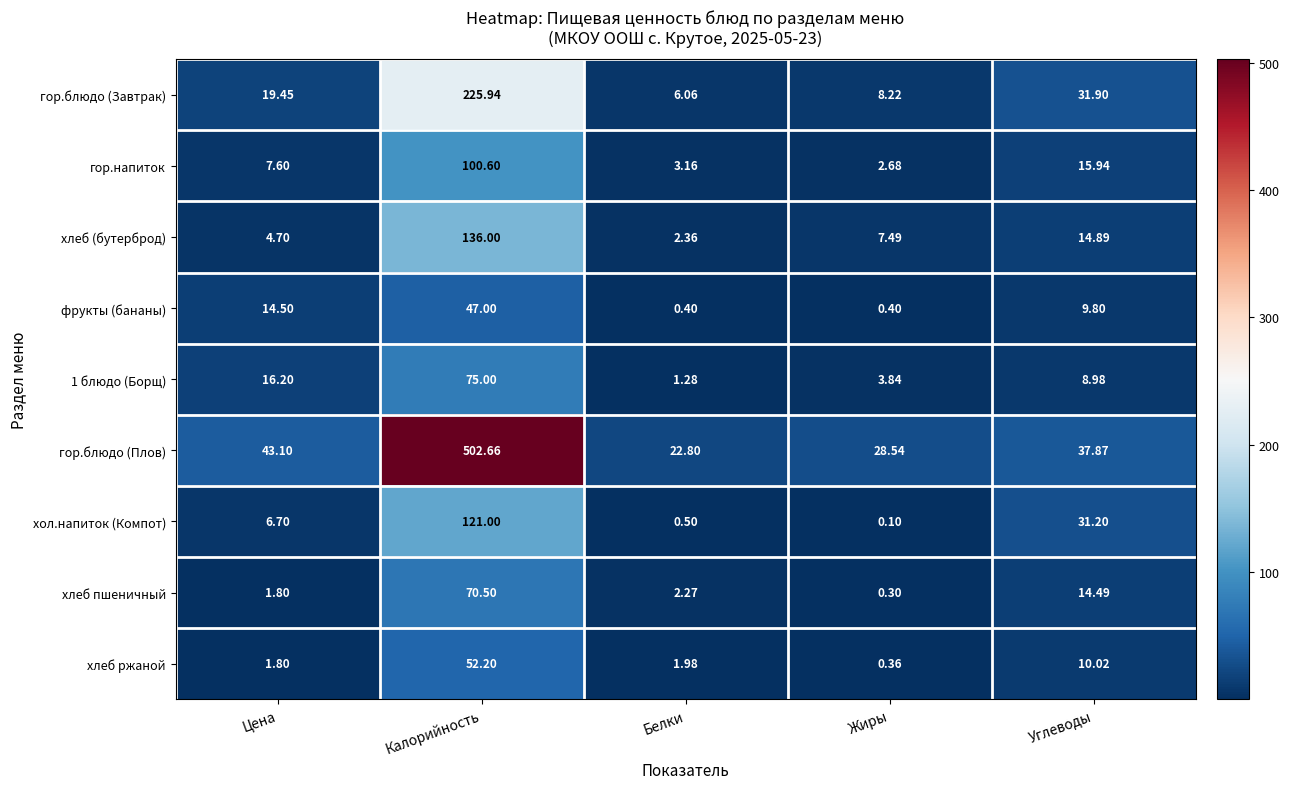

Between Цена and Белки, which series saw the biggest shift?

гор.блюдо (Плов)